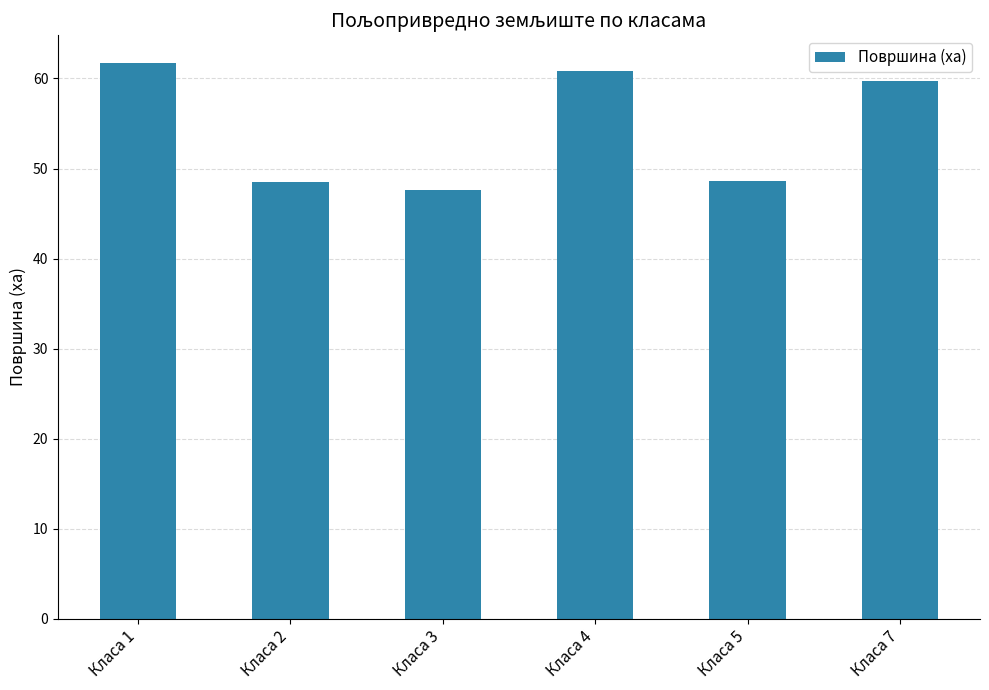

What is the difference between the maximum and minimum values?

14.1